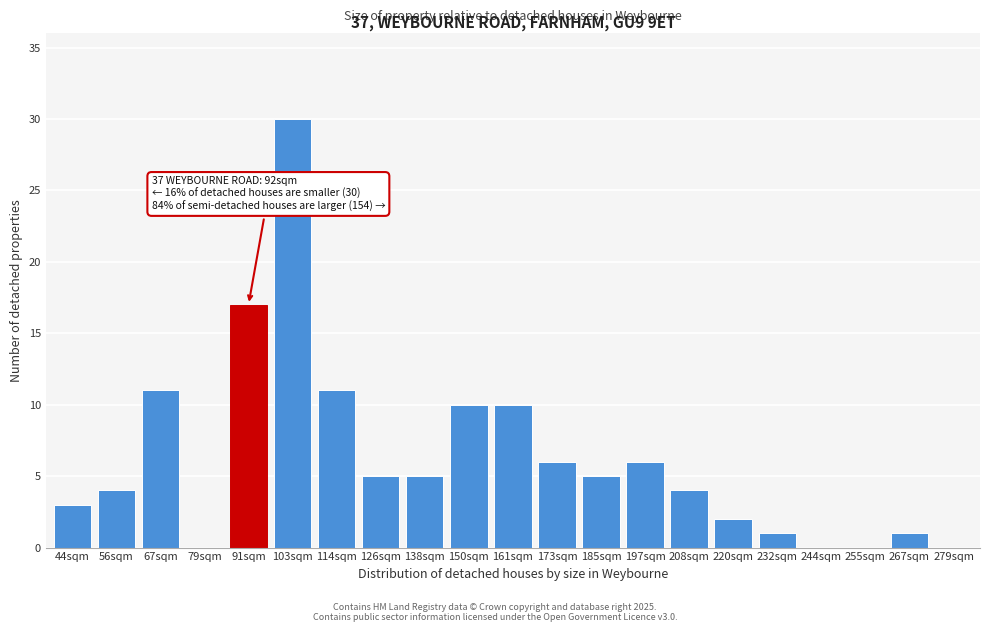

Reading left to right, transcribe all the data shown in this chart.

44sqm=3	56sqm=4	67sqm=11	79sqm=0	91sqm=17	103sqm=30	114sqm=11	126sqm=5	138sqm=5	150sqm=10	161sqm=10	173sqm=6	185sqm=5	197sqm=6	208sqm=4	220sqm=2	232sqm=1	244sqm=0	255sqm=0	267sqm=1	279sqm=0